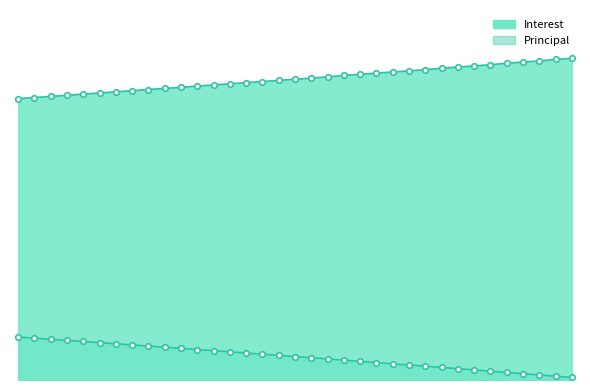

How many data points are less than 61?

17